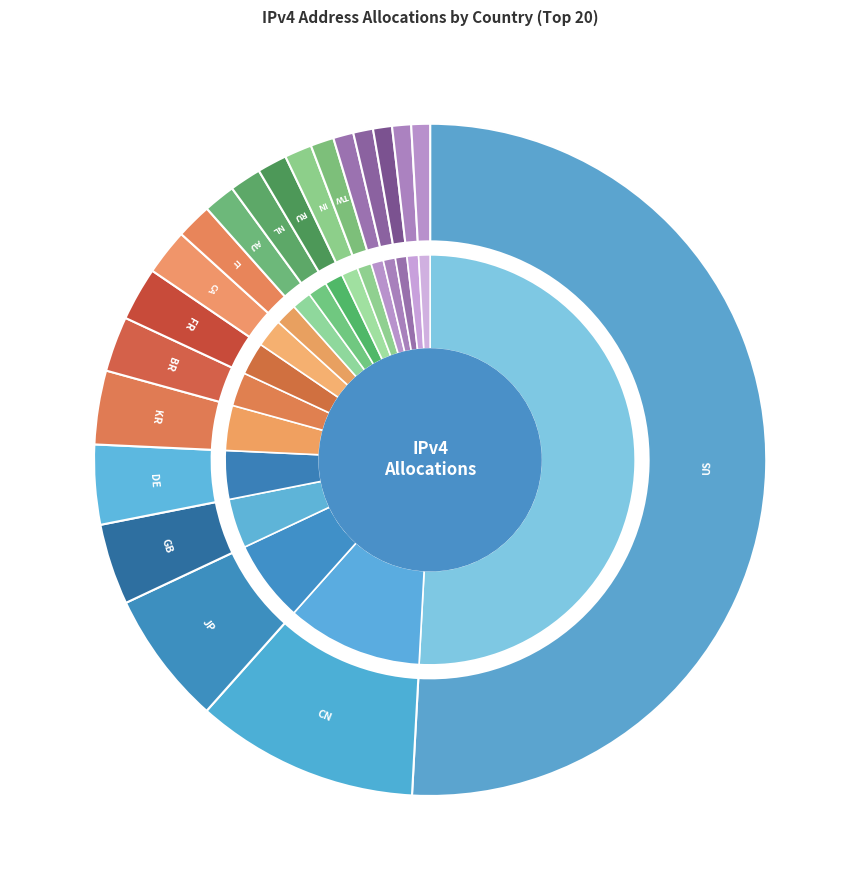

Rank the categories by value from lowest to highest.

BE, ZA, MX, SE, ES, TW, IN, RU, NL, AU, IT, CA, FR, BR, KR, DE, GB, JP, CN, US